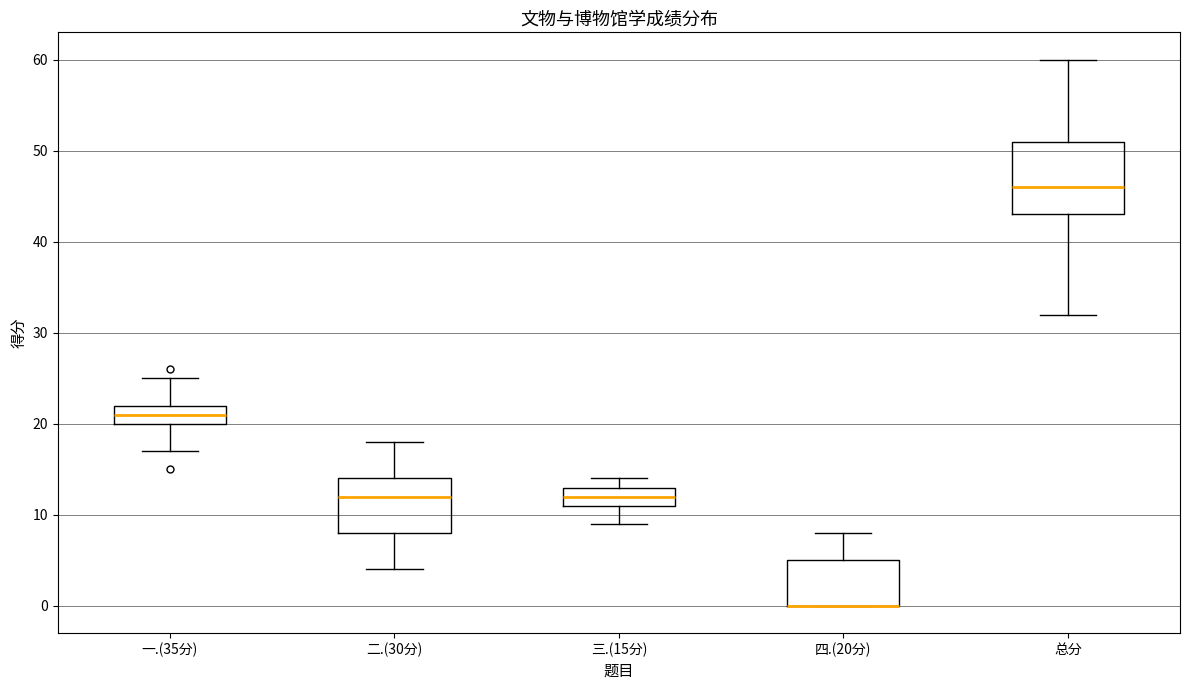

Comparing the boxes themselves (not the whiskers), which one is the tallest?

总分